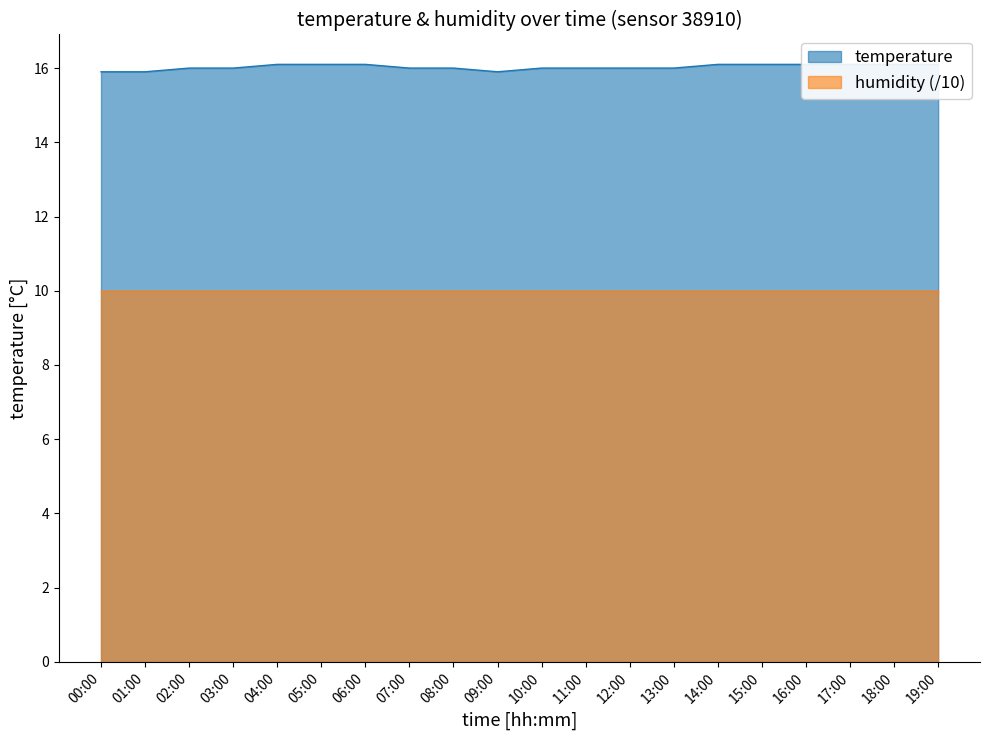

True or false: the data shows 3.7 at 15:00.

False